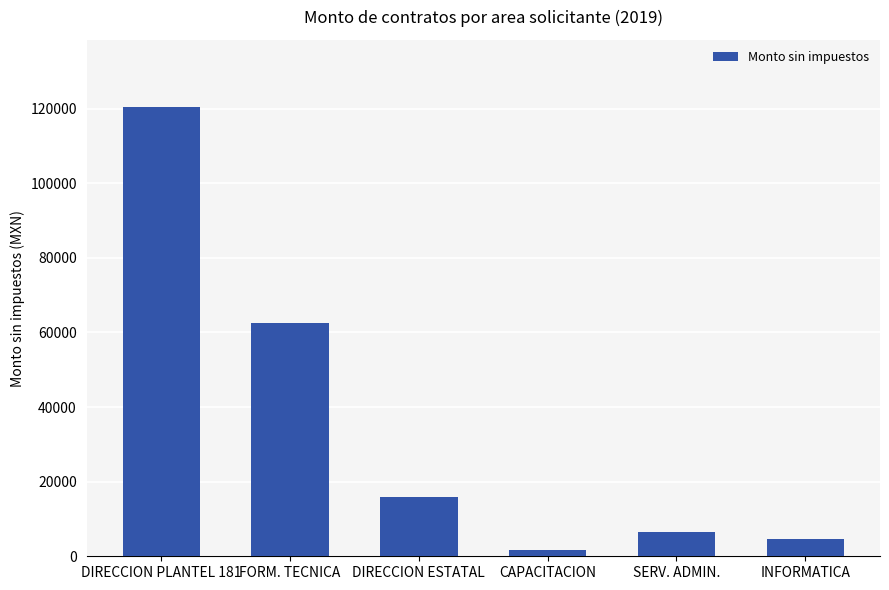

What is the difference between the maximum and minimum values?

118727.6